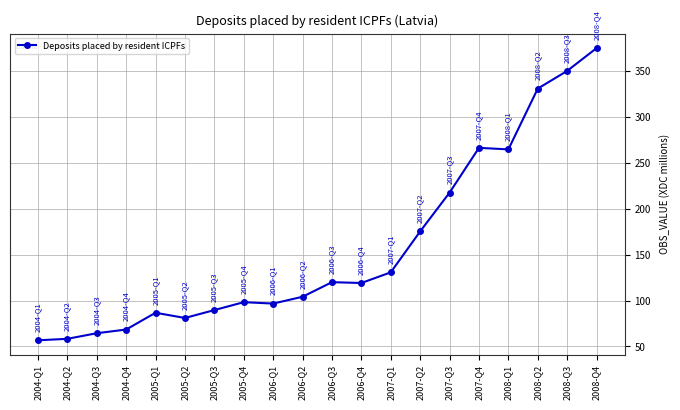

What value does the data have at 2008-Q1?

264.6